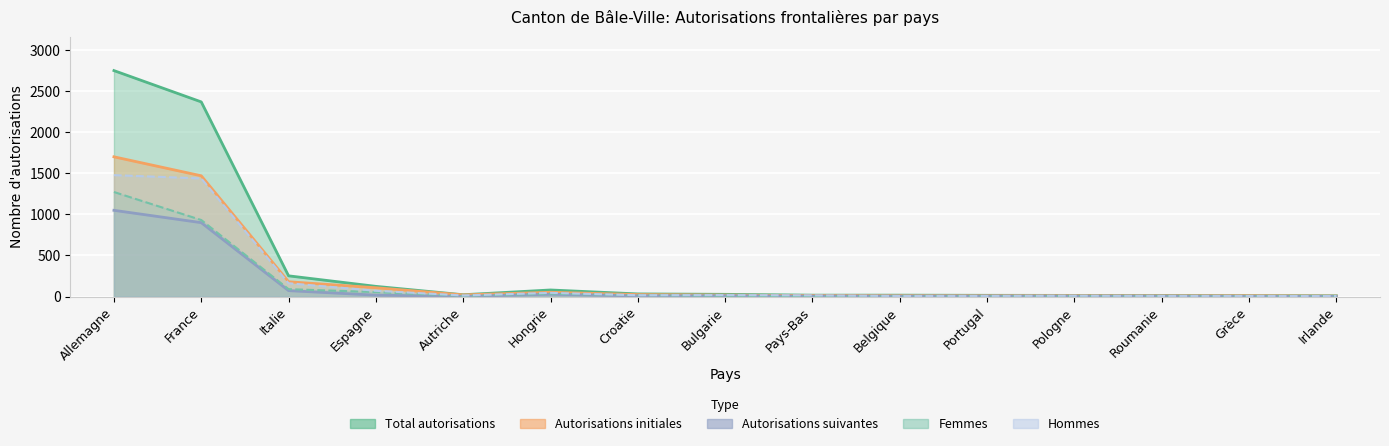

What is the label of the 13th point from the left?

Roumanie